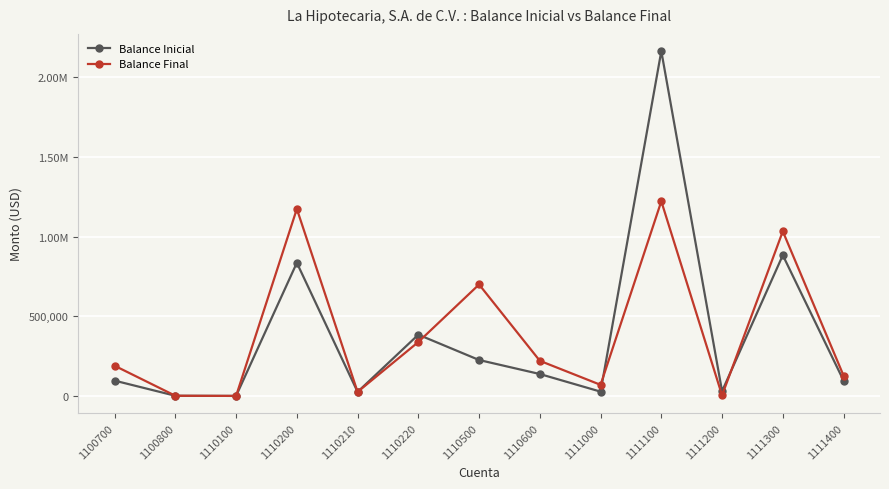

What are all the series names shown in the legend?

Balance Inicial, Balance Final